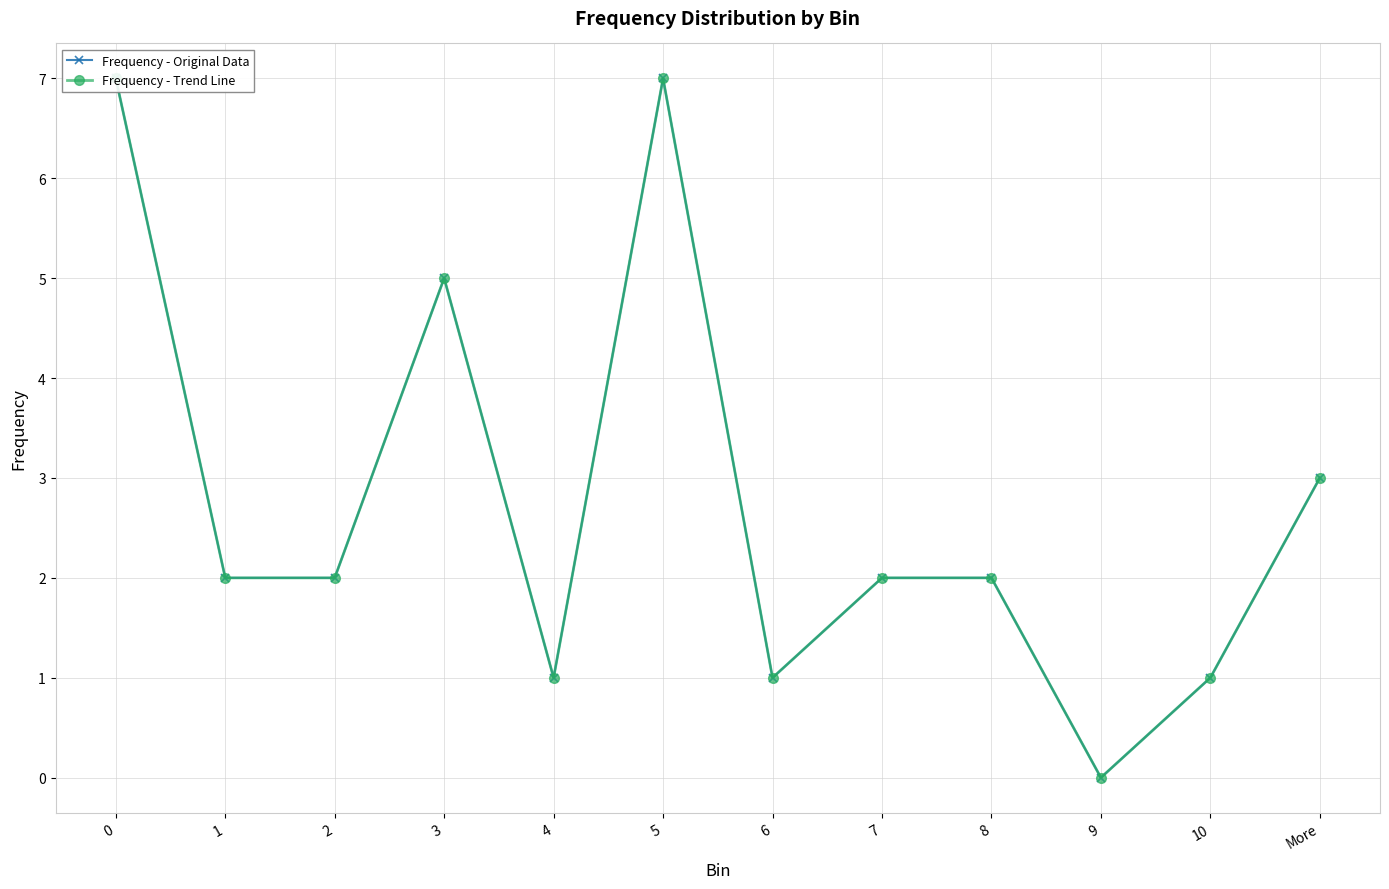

In Frequency - Trend Line, how many points are lower than both neighbors (excluding endpoints)?

3